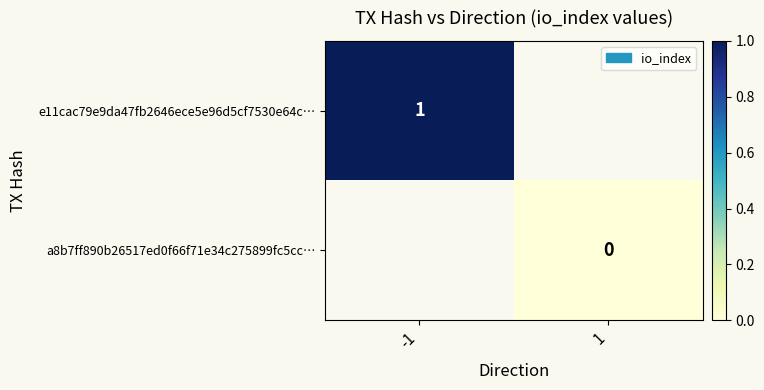

The e11cac79e9da47fb2646ece5e96d5cf7530e64c… series shows 1 at -1. True or false?

True